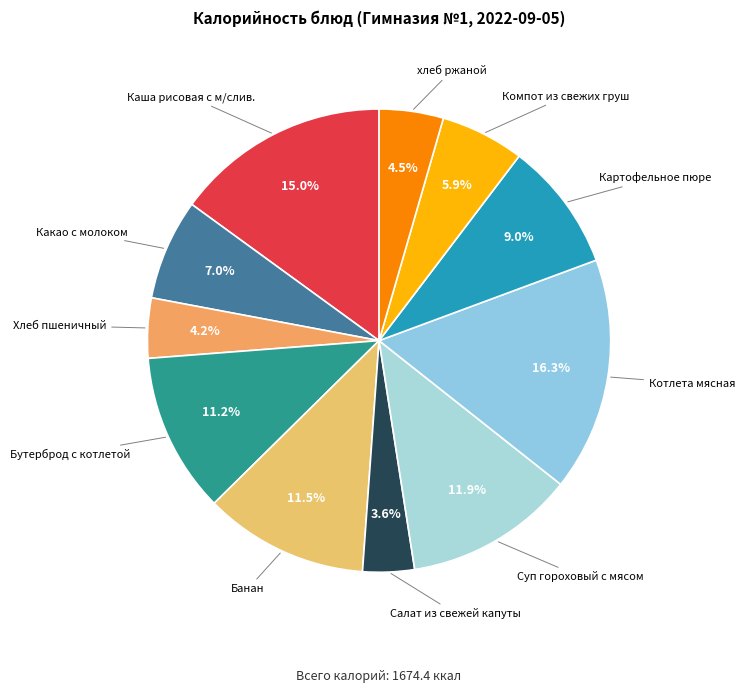

What is the largest slice in the pie chart?

Котлета мясная